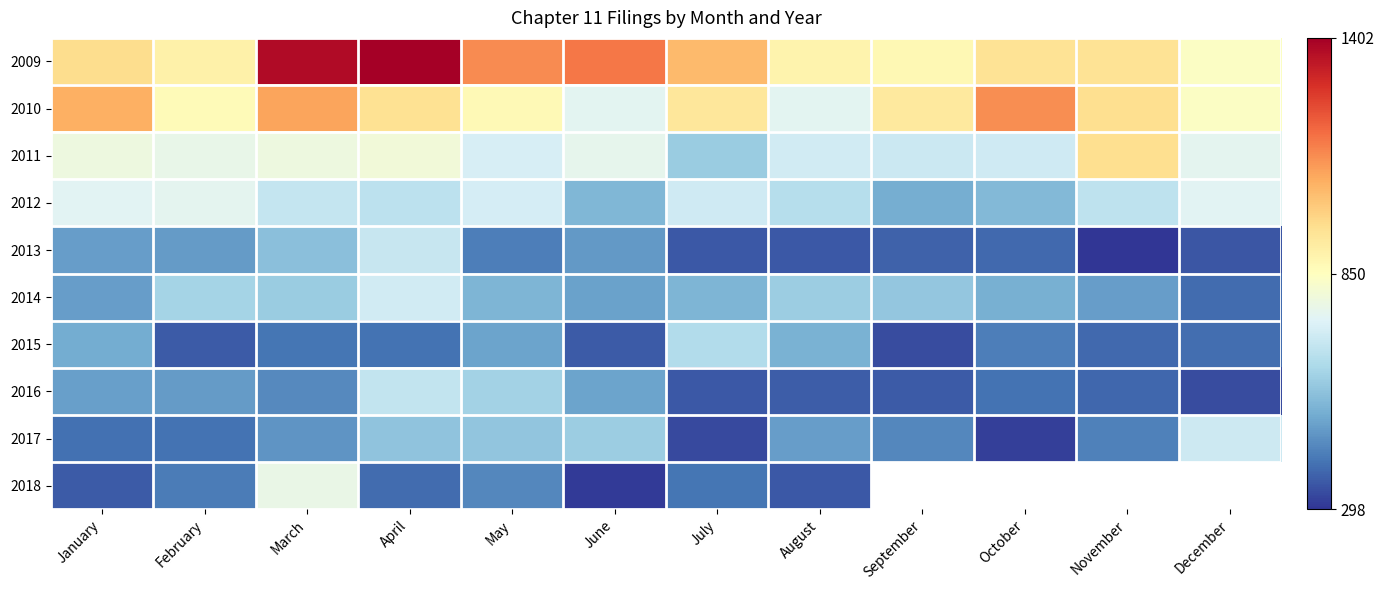

Which series has the largest total across all categories?

2009